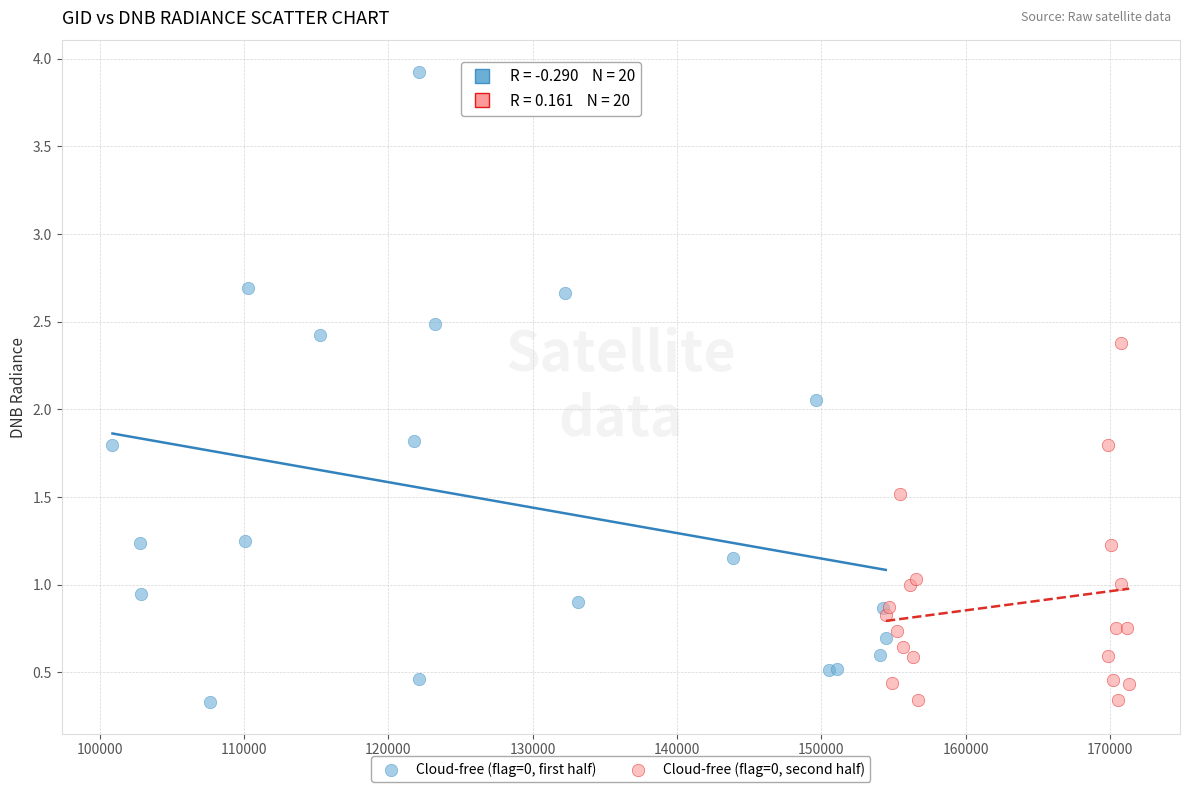

What are all the series names shown in the legend?

Cloud-free (flag=0, first half), Cloud-free (flag=0, second half)